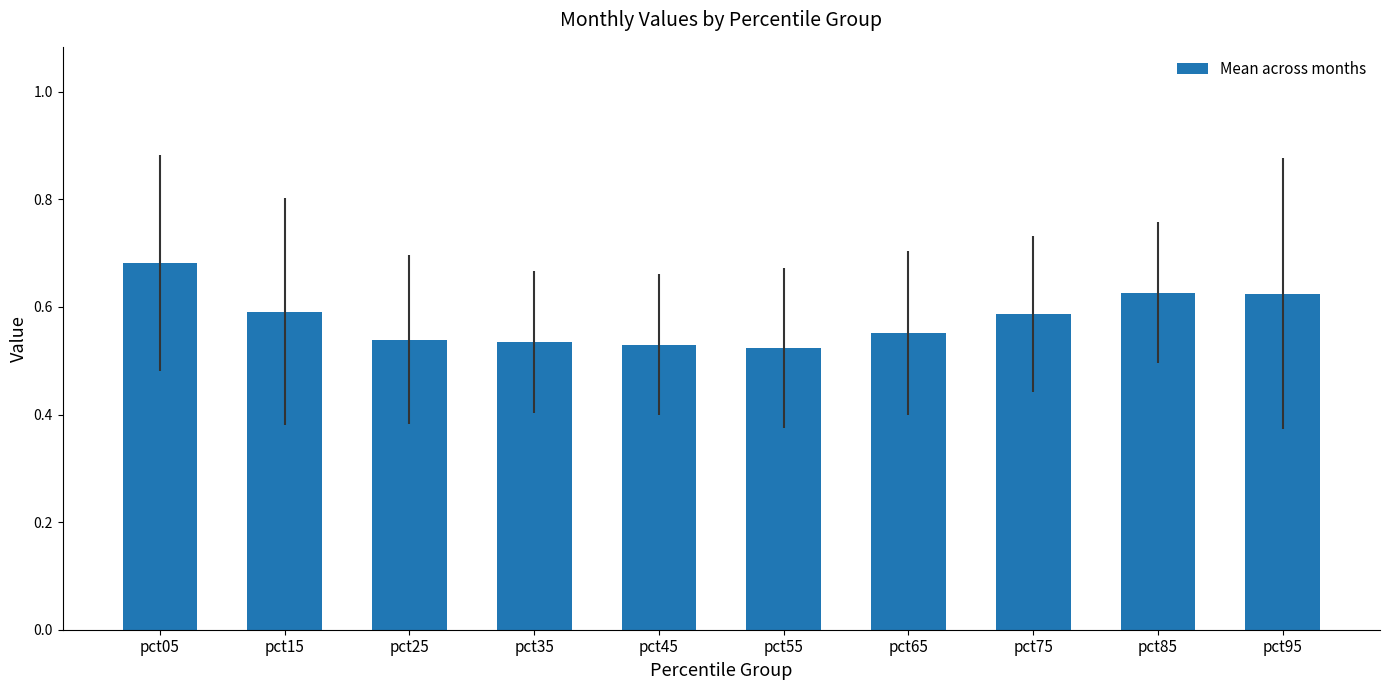

Which category has the highest value across all series?

pct05